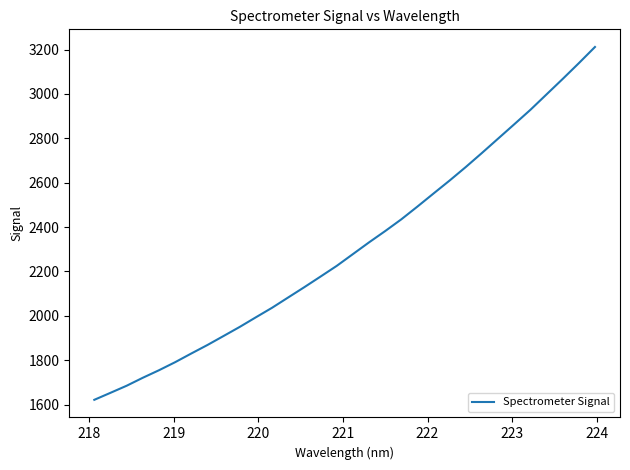

What is the minimum value shown in the chart?

1621.2